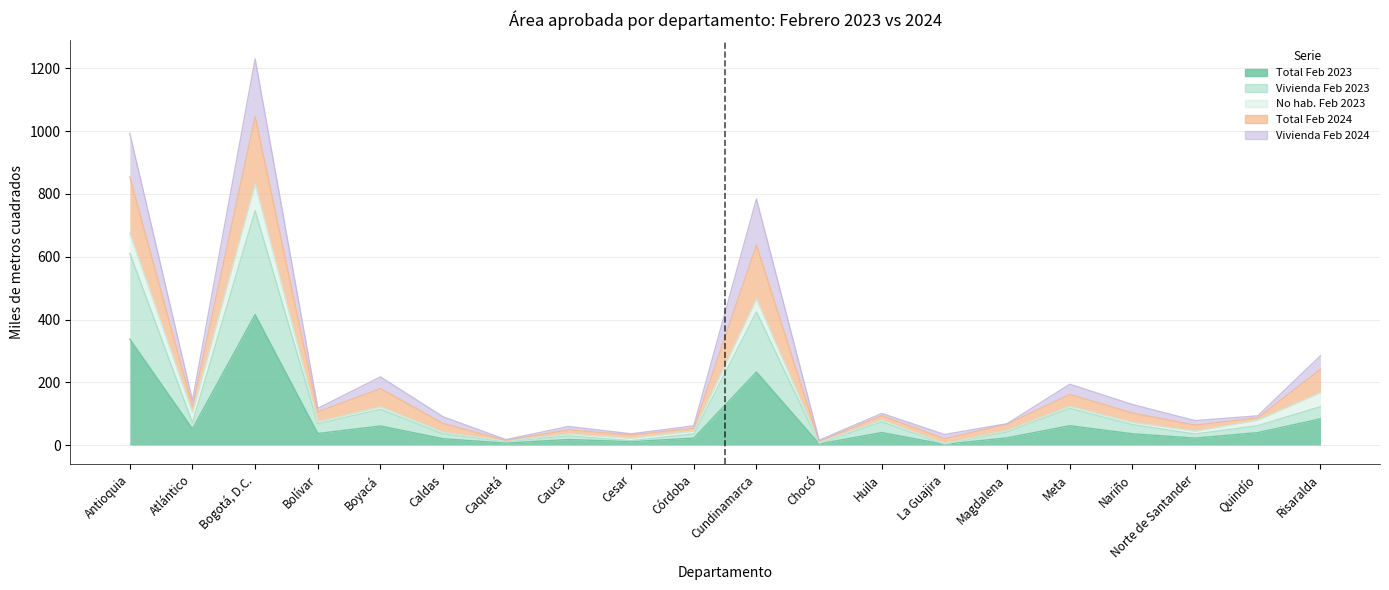

True or false: Total Feb 2023 and Vivienda Feb 2024 cross at least once.

False